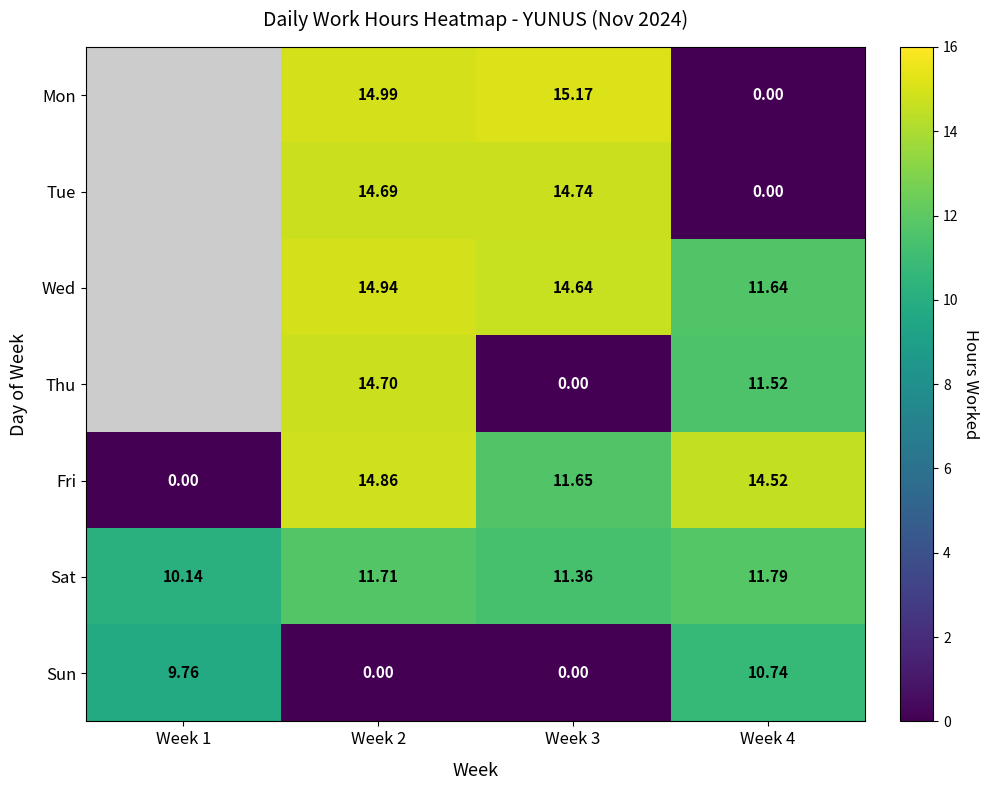

What is the spread (max minus min) of values at Week 2?

15.0